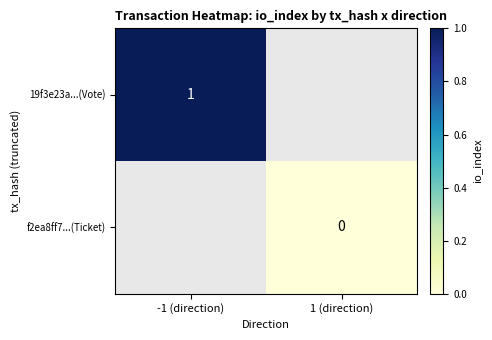

Is the value of f2ea8ff7...(Ticket) at 1 (direction) greater than the value of 19f3e23a...(Vote) at -1 (direction)?

No